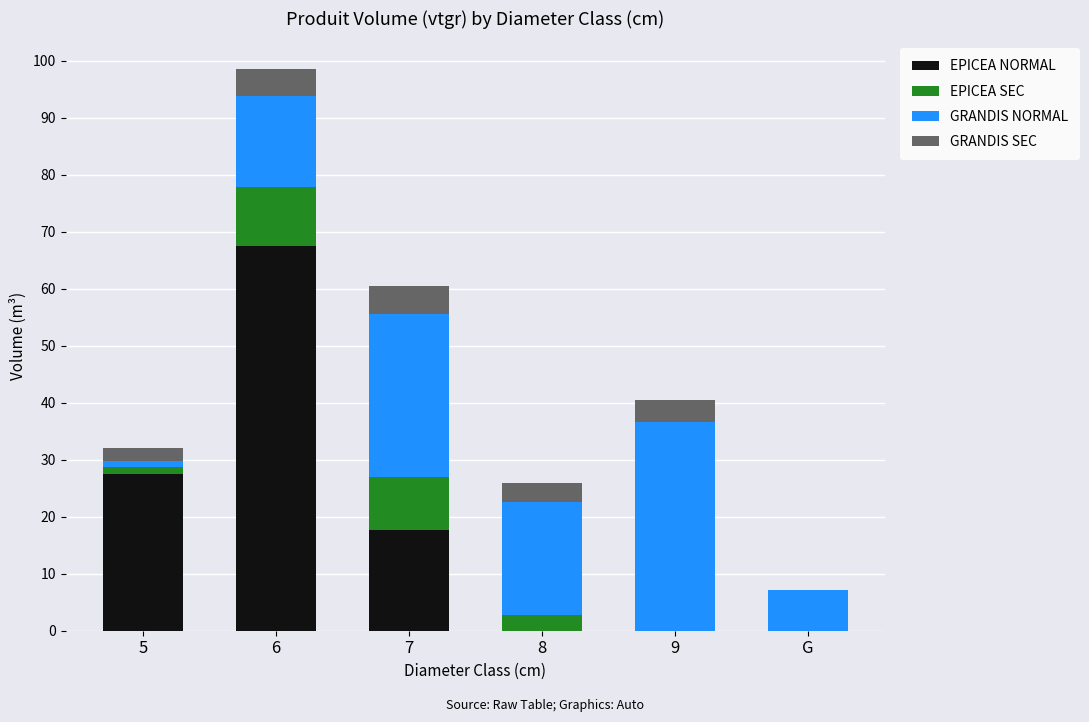

What is the total value across all series at 6?

98.5